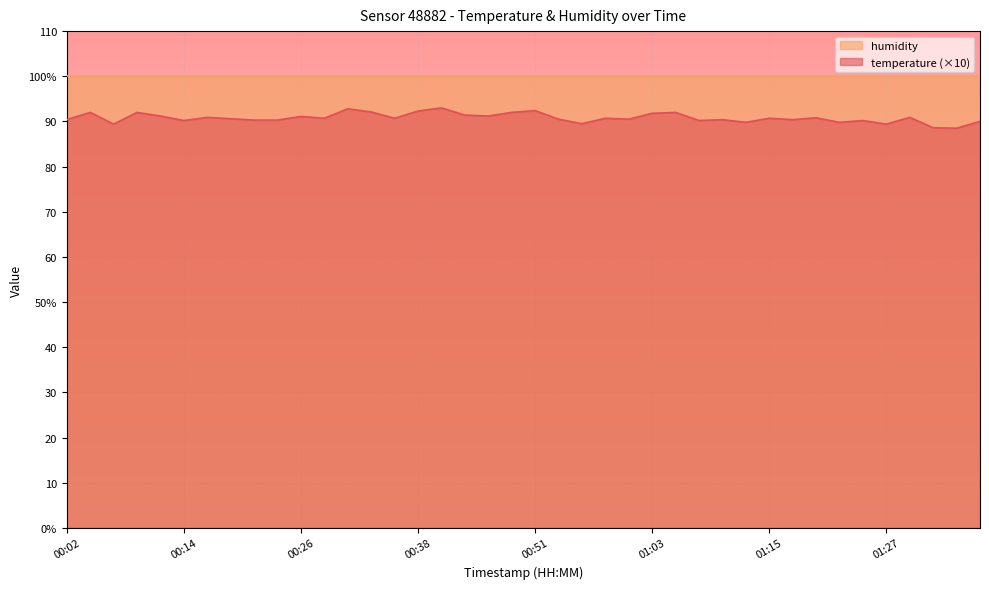

What is the difference between the second highest and second lowest values?

4.2